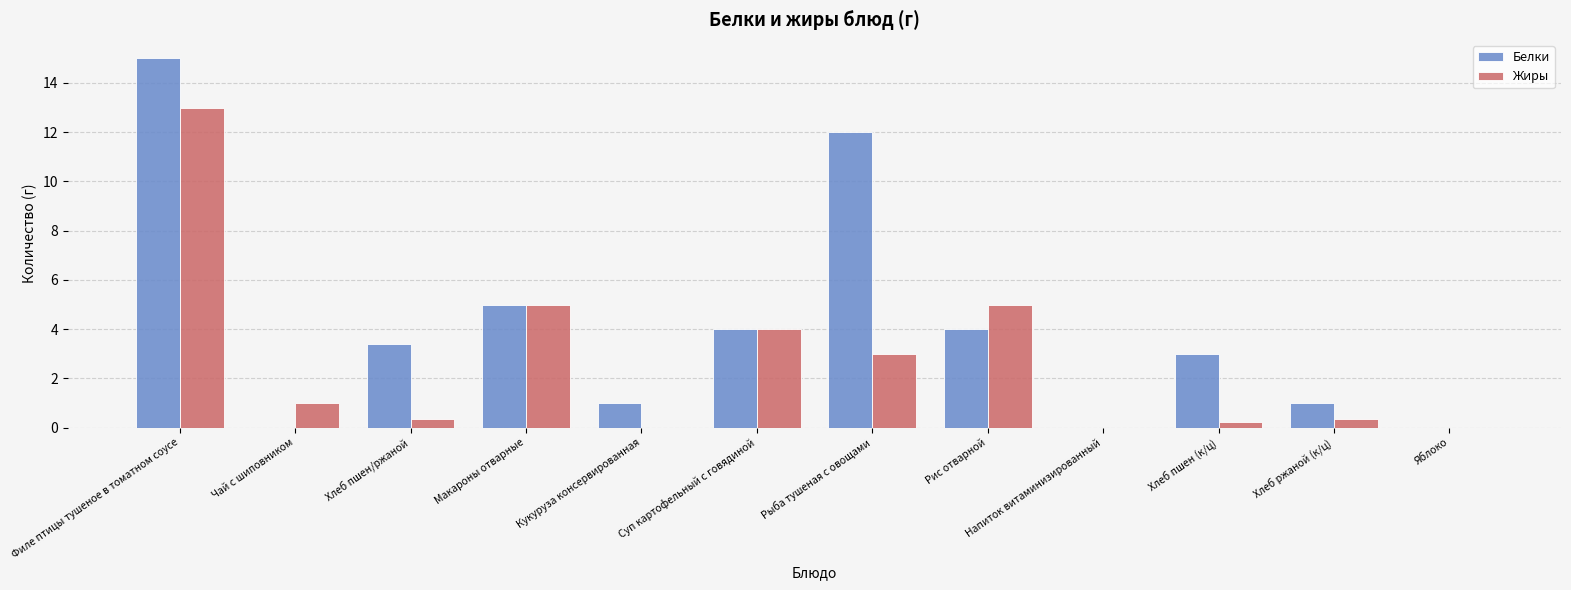

How many groups of bars are there?

12